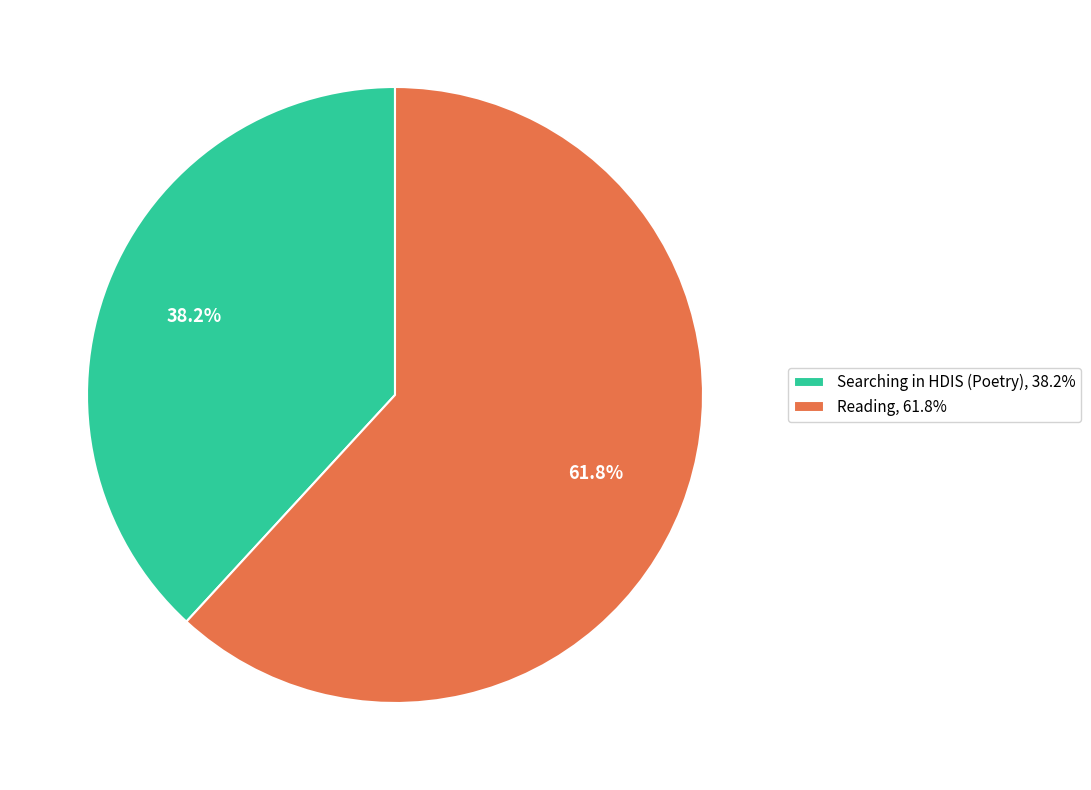

The Reading slice represents 62% of the pie. True or false?

True